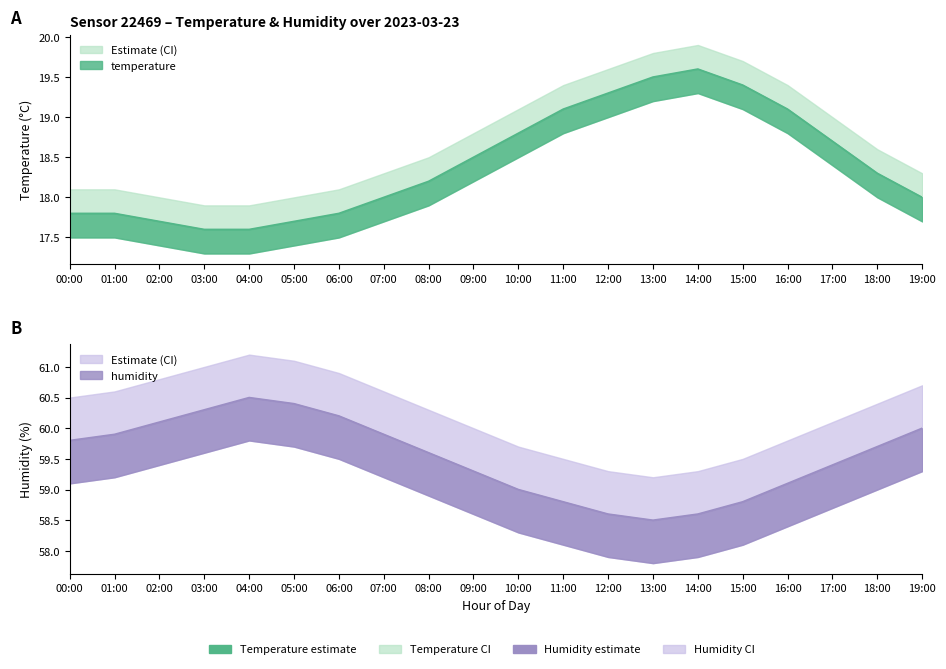

At which label does temperature first exceed 18?

08:00